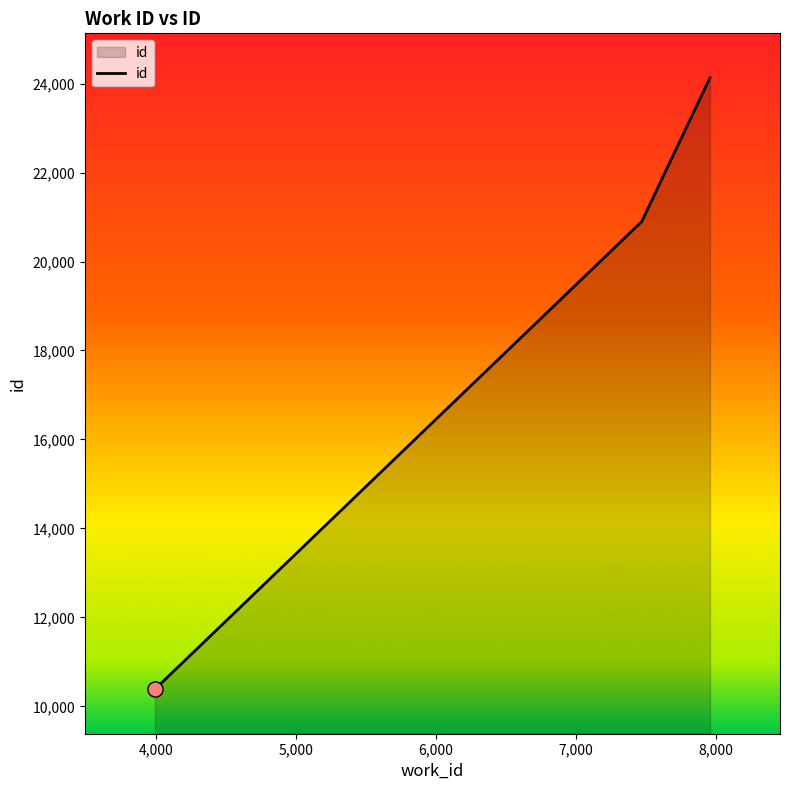

What is the maximum value shown in the chart?

24130